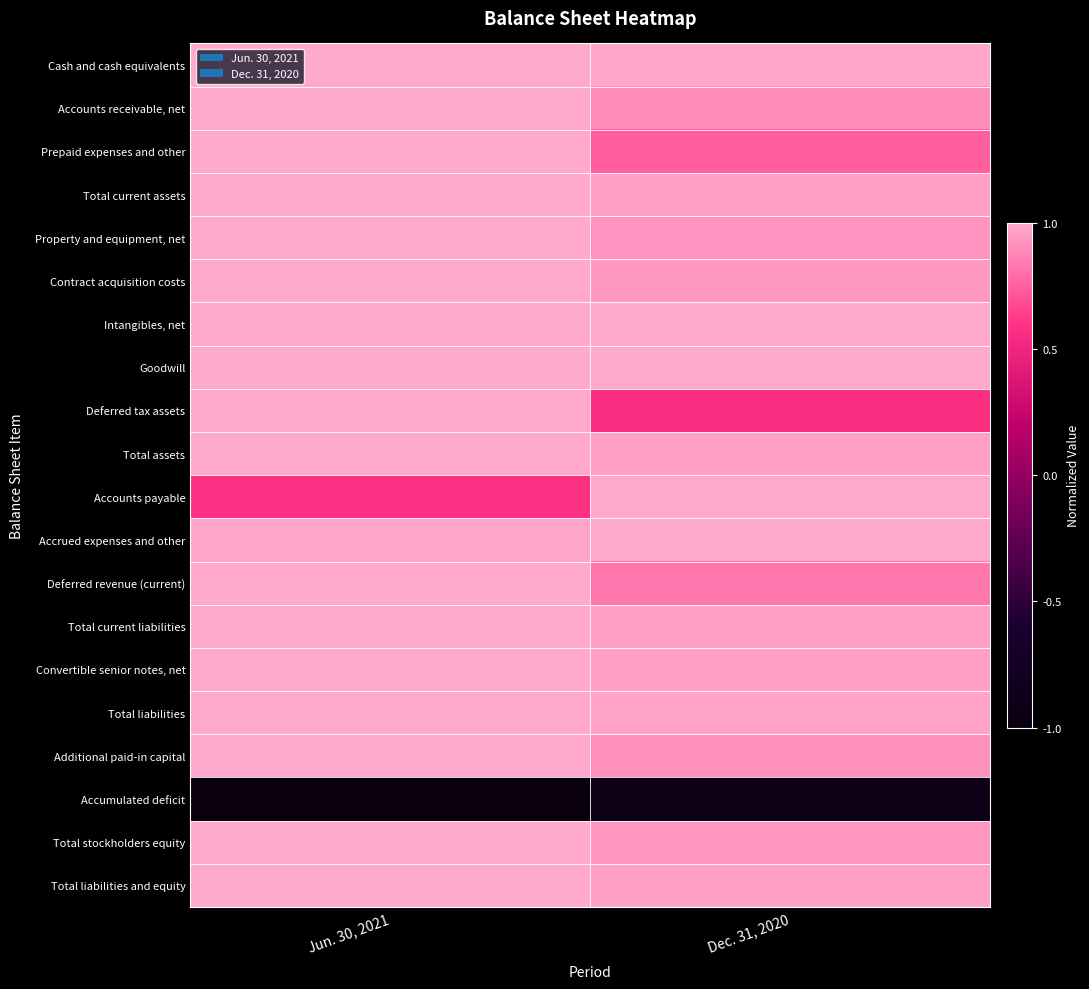

Which has a higher value, Dec. 31, 2020 or Jun. 30, 2021?

Jun. 30, 2021